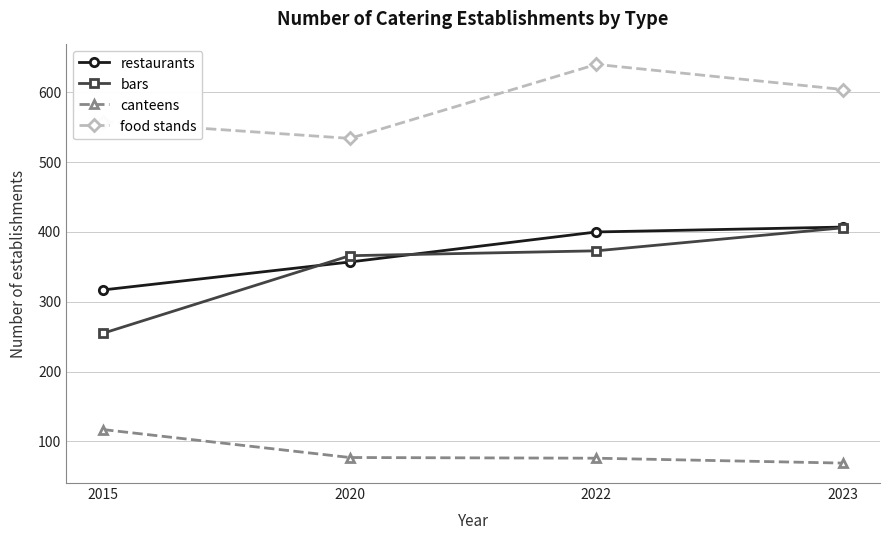

What are all the series names shown in the legend?

restaurants, bars, canteens, food stands